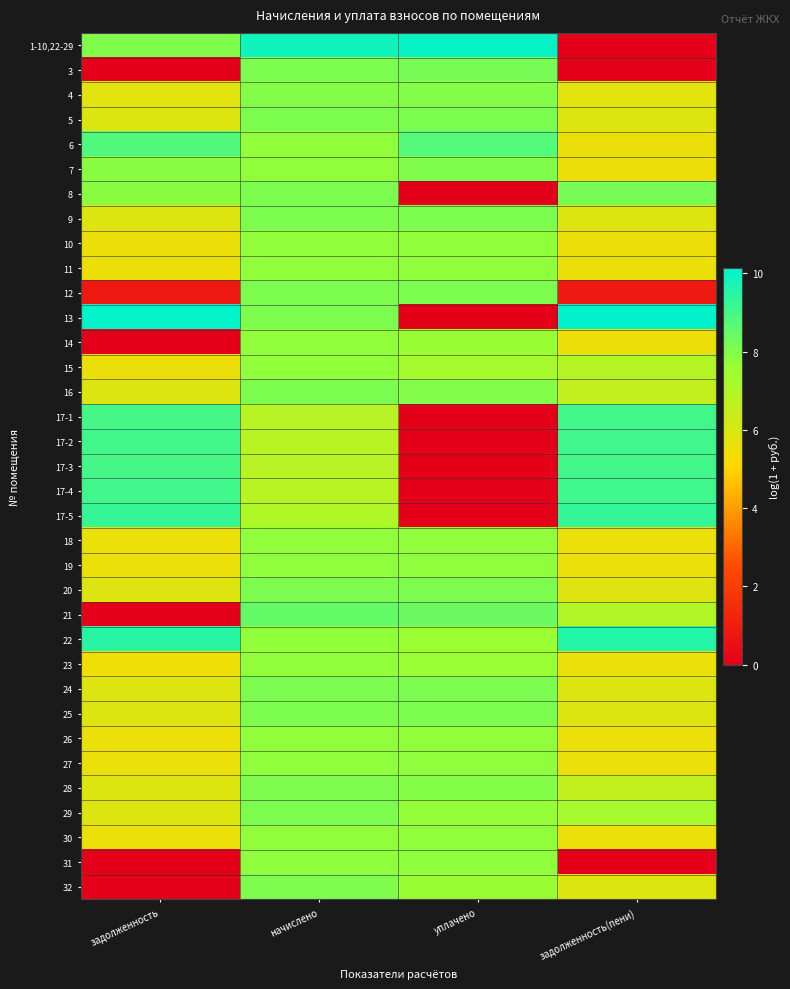

Between уплачено and задолженность(пени), which is larger?

уплачено